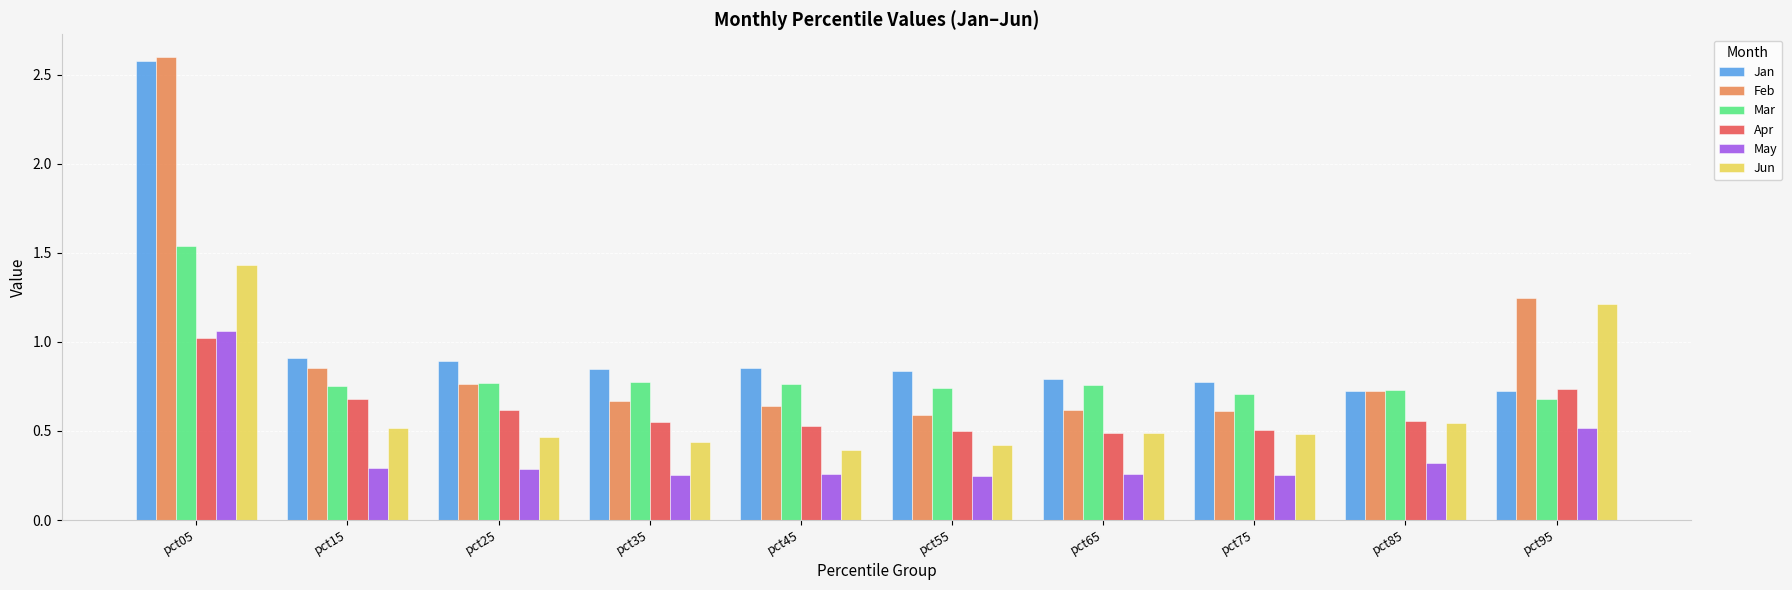

True or false: May has a value of 0.4 at pct65.

False